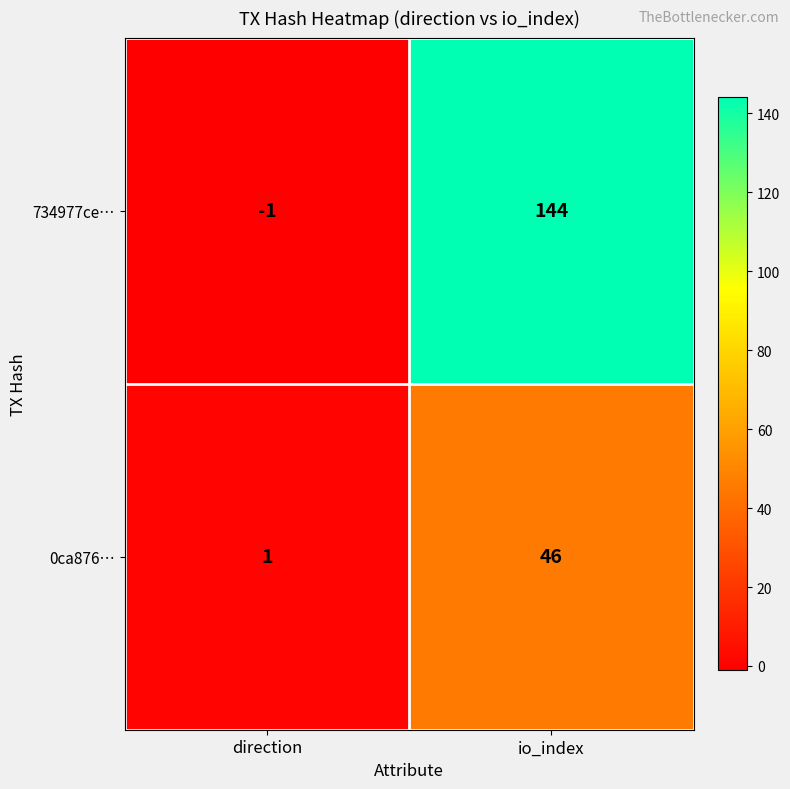

The 0ca876… series shows 23 at io_index. True or false?

False